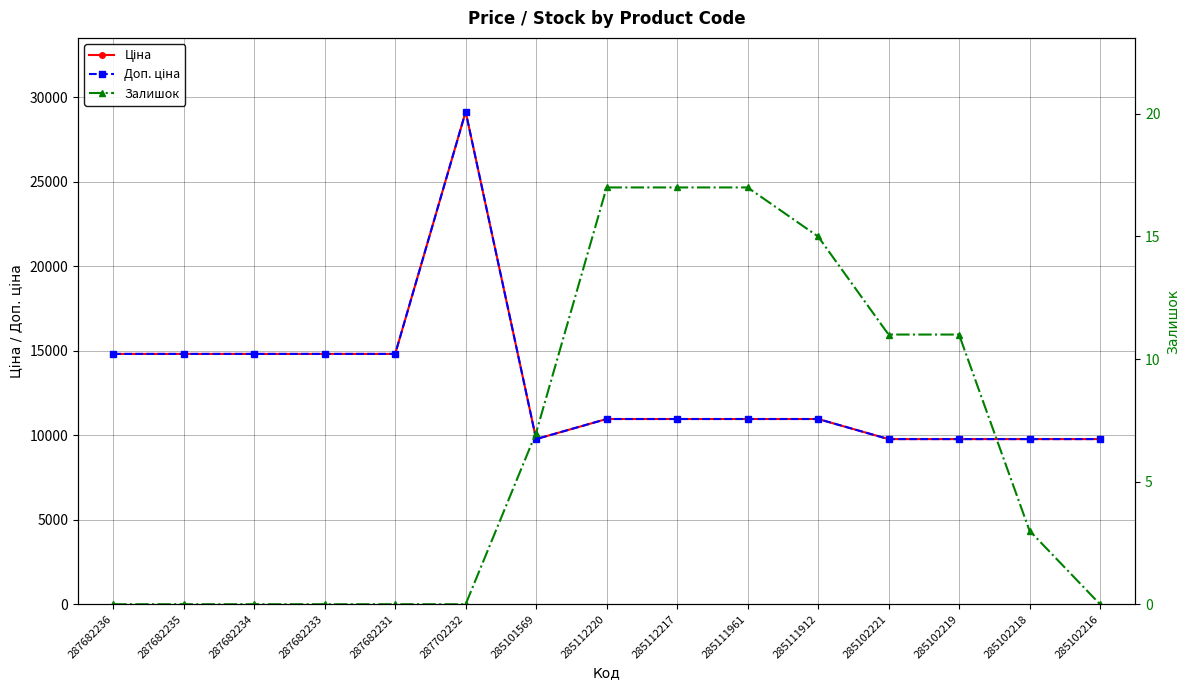

What are all the series names shown in the legend?

Ціна, Доп. ціна, Залишок